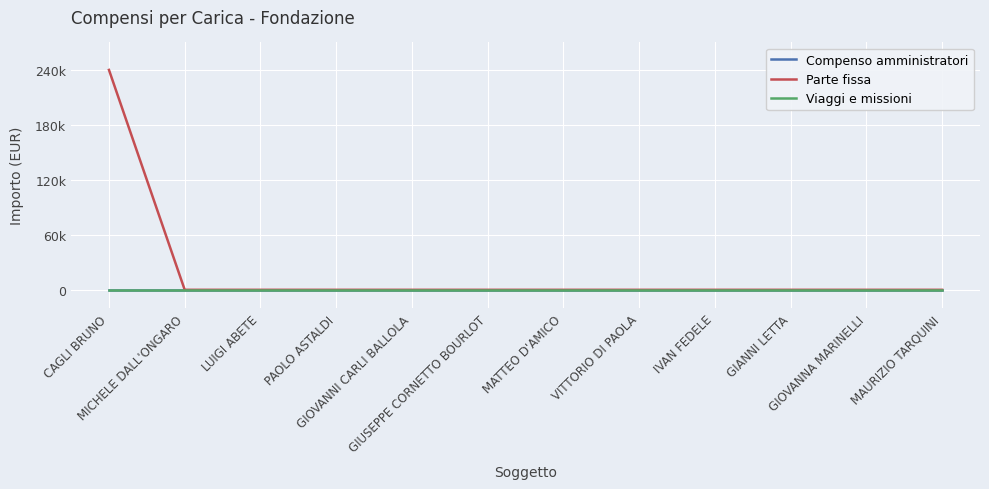

What is the label of the 3rd point from the right?

GIANNI LETTA